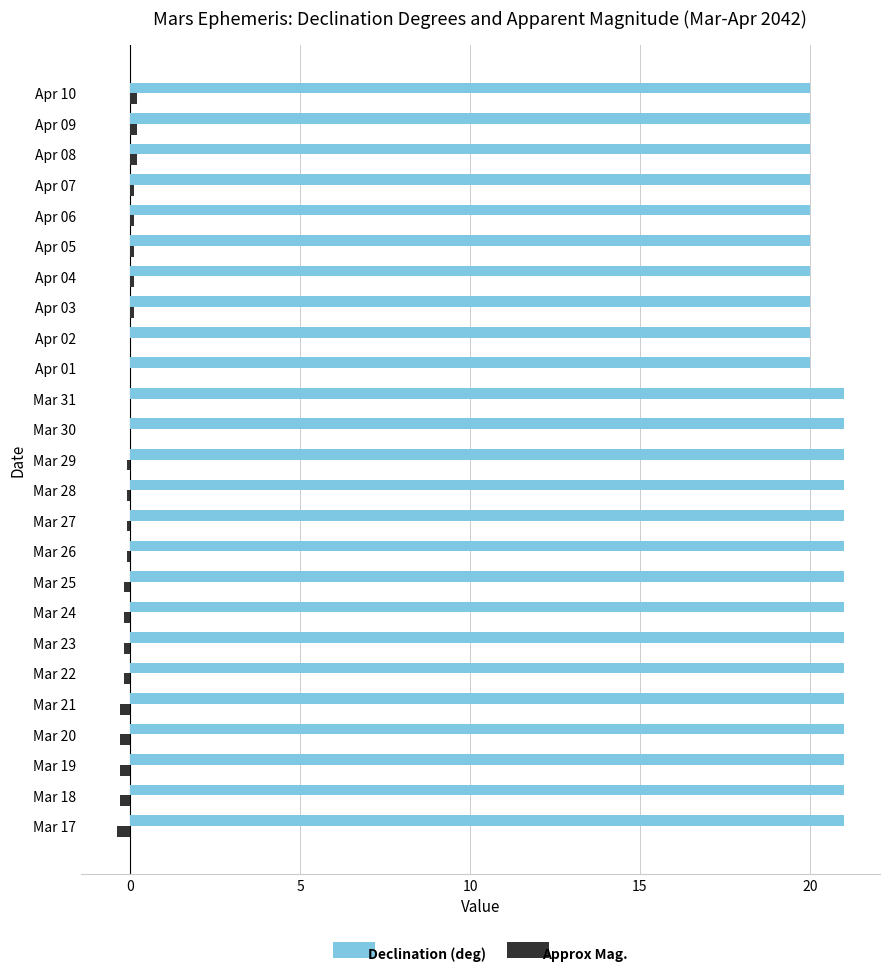

The Declination (deg) series shows 11.4 at Apr 03. True or false?

False